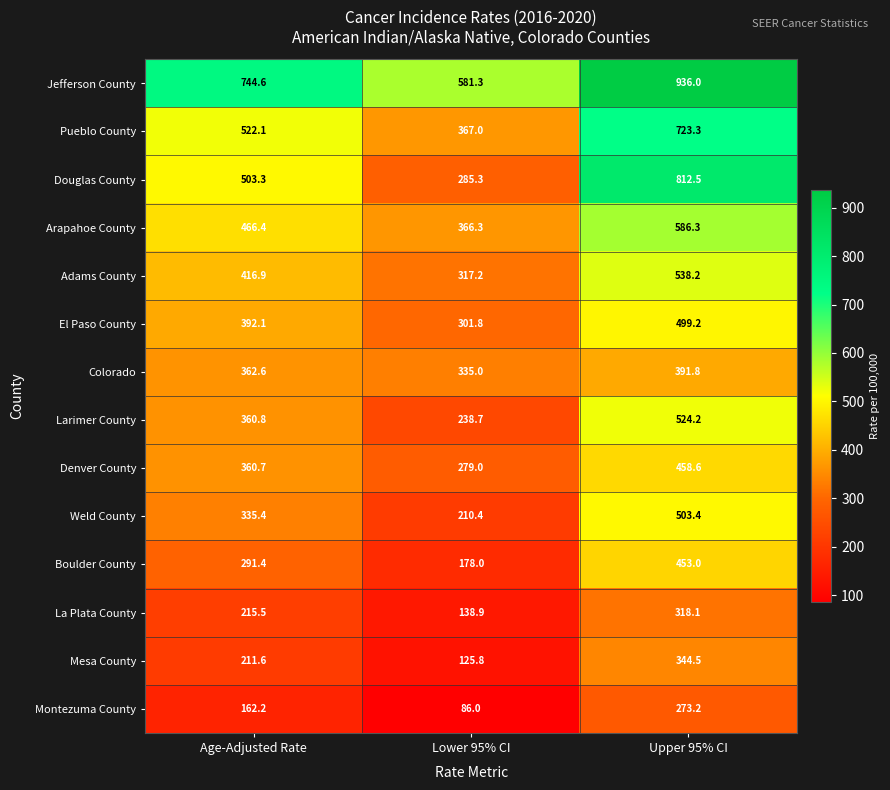

Where is Colorado nearest to the value 363?

Age-Adjusted Rate